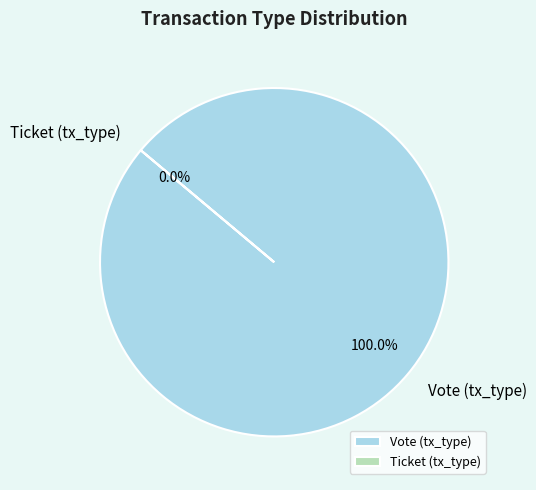

Which category has the smallest portion of the pie?

Ticket (tx_type)